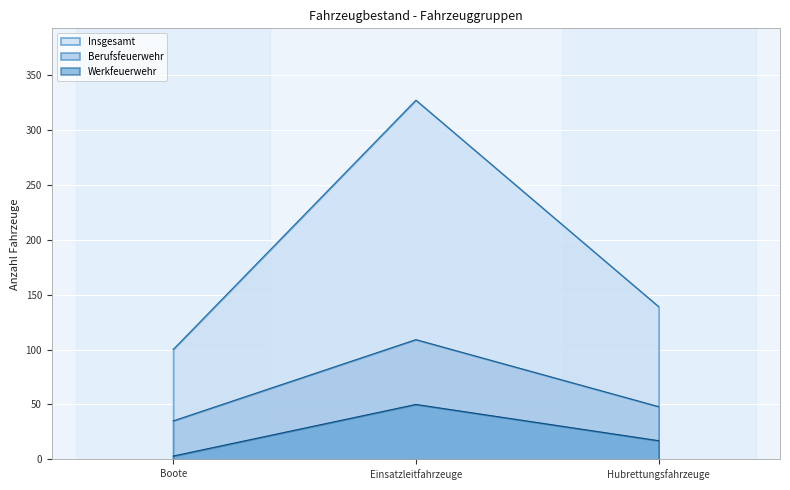

What is the total value across all series at Boote?

138